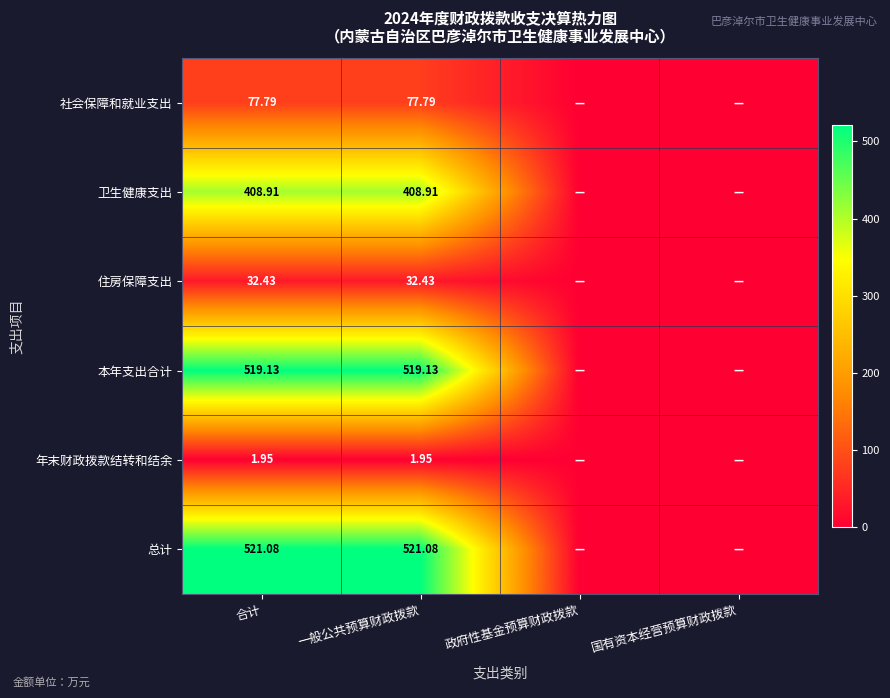

What is the spread (max minus min) of values at 合计?

519.1